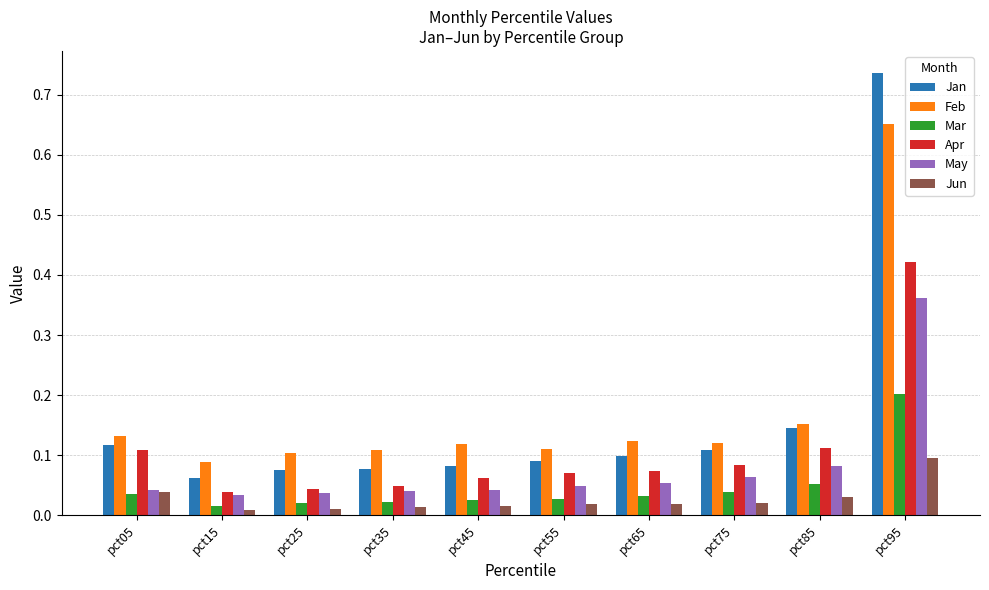

Count the number of categories in the chart.

10